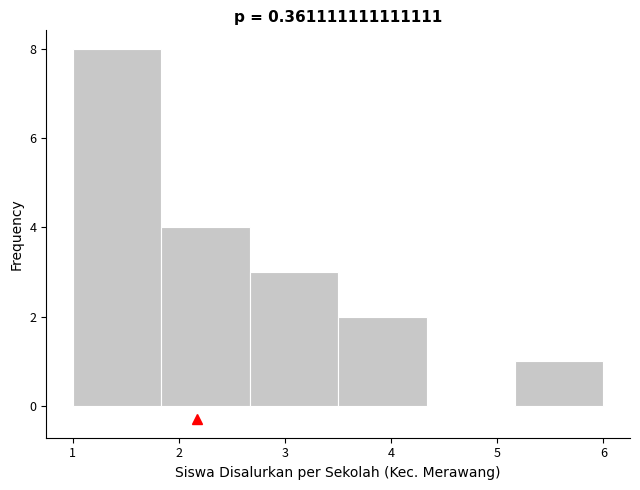

Reading left to right, list every bar in this chart as the range it spans on the x-axis followed by its height. Neither the bar edges nor the heights are printed on the chart, so give them approximately, as read against the axes.

1.0 to 1.8: 8
1.8 to 2.7: 4
2.7 to 3.5: 3
3.5 to 4.3: 2
4.3 to 5.2: 0
5.2 to 6.0: 1